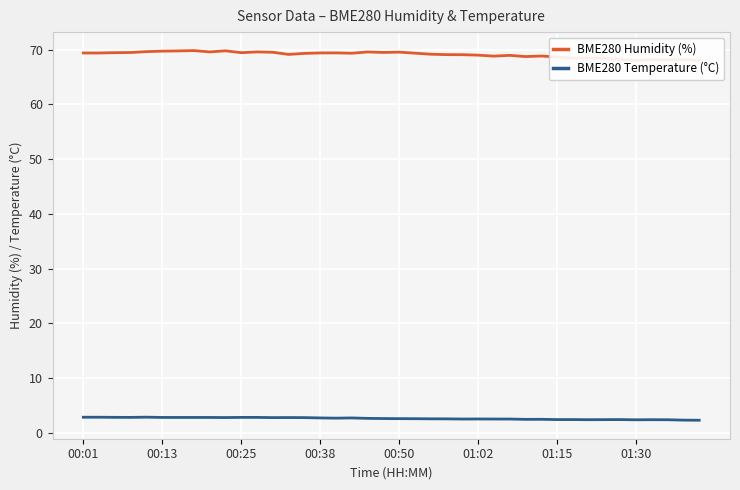

Reading left to right, what are all the values shown in this chart?

BME280 Humidity (%): 69.4	69.4	69.4	69.5	69.6	69.7	69.8	69.8	69.6	69.8	69.4	69.6	69.5	69.1	69.3	69.4	69.4	69.3	69.6	69.5	69.5	69.3	69.2	69.1	69.1	69.0	68.8	68.9	68.7	68.8	68.6	68.4	68.5	68.4	68.2	68.0	68.2	68.1	68.2	68.0
BME280 Temperature (°C): 2.9	2.9	2.9	2.8	2.9	2.8	2.8	2.8	2.8	2.8	2.8	2.8	2.8	2.8	2.8	2.7	2.7	2.7	2.7	2.6	2.6	2.6	2.6	2.6	2.5	2.5	2.5	2.5	2.5	2.5	2.4	2.4	2.4	2.4	2.4	2.4	2.4	2.4	2.3	2.3